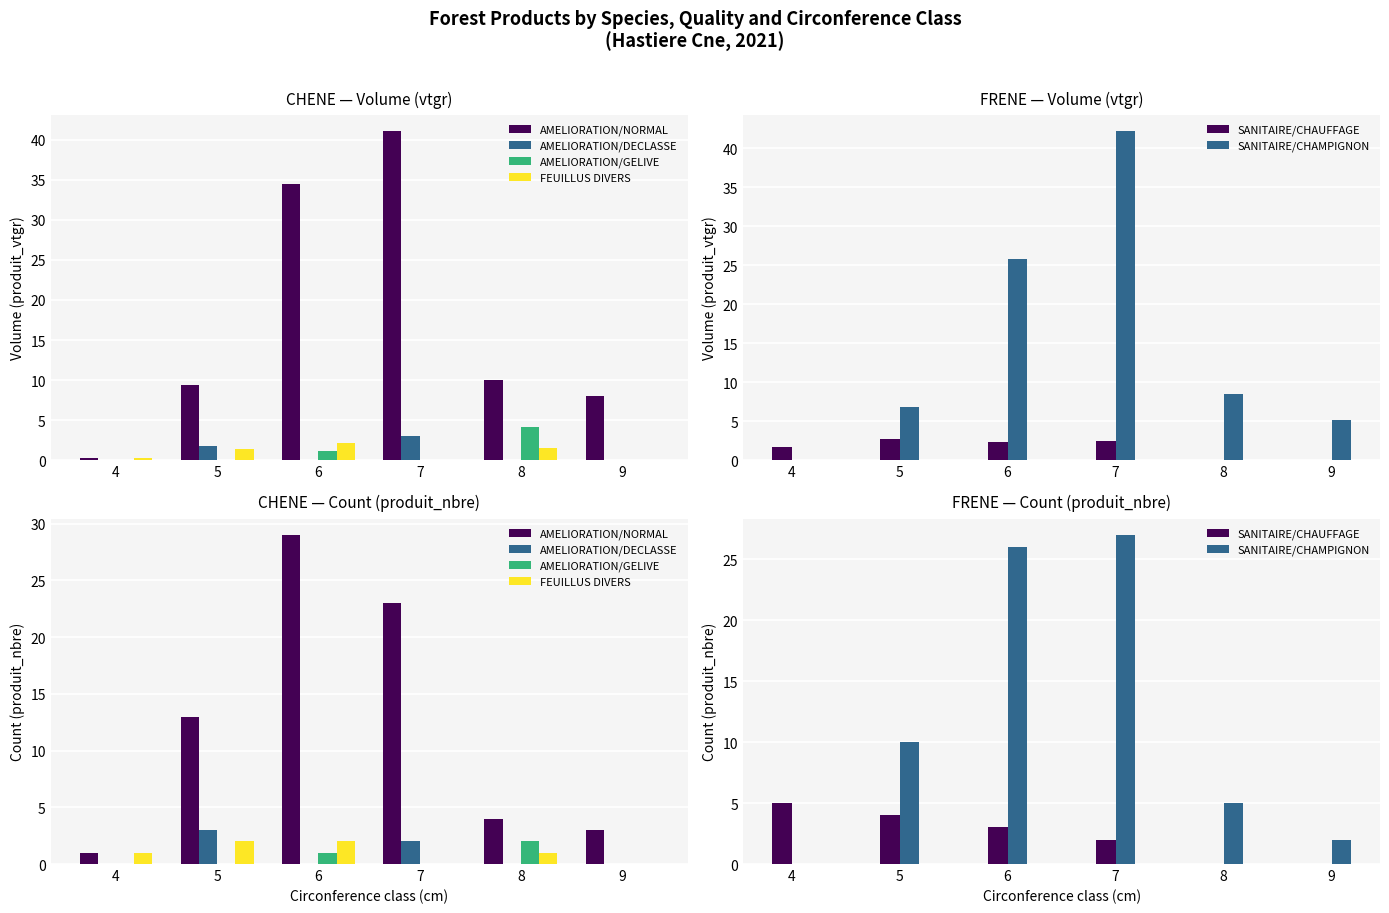

How many positive values does the AMELIORATION/DECLASSE series have?

2